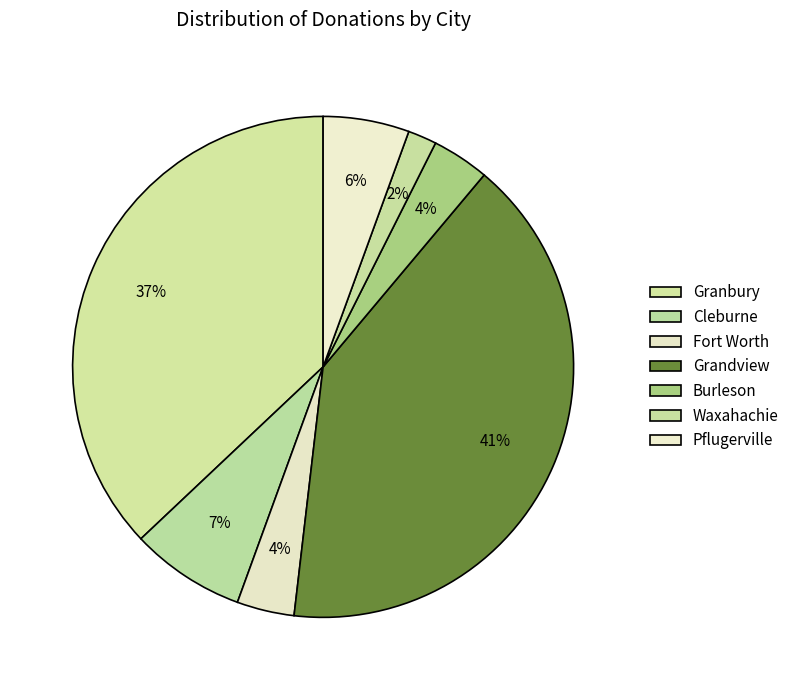

Which category has the smallest portion of the pie?

Waxahachie